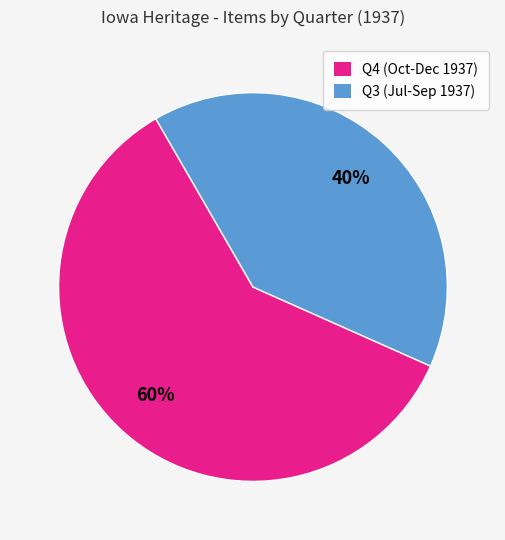

Which slice is the smallest?

Q3 (Jul-Sep 1937)